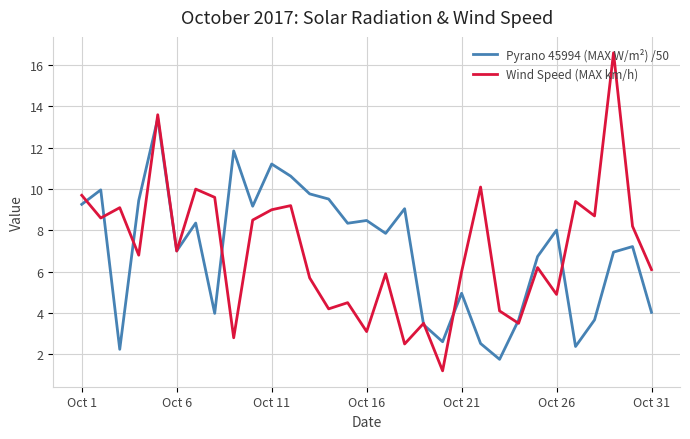

What are all the series names shown in the legend?

Pyrano 45994 (MAX W/m²) /50, Wind Speed (MAX km/h)